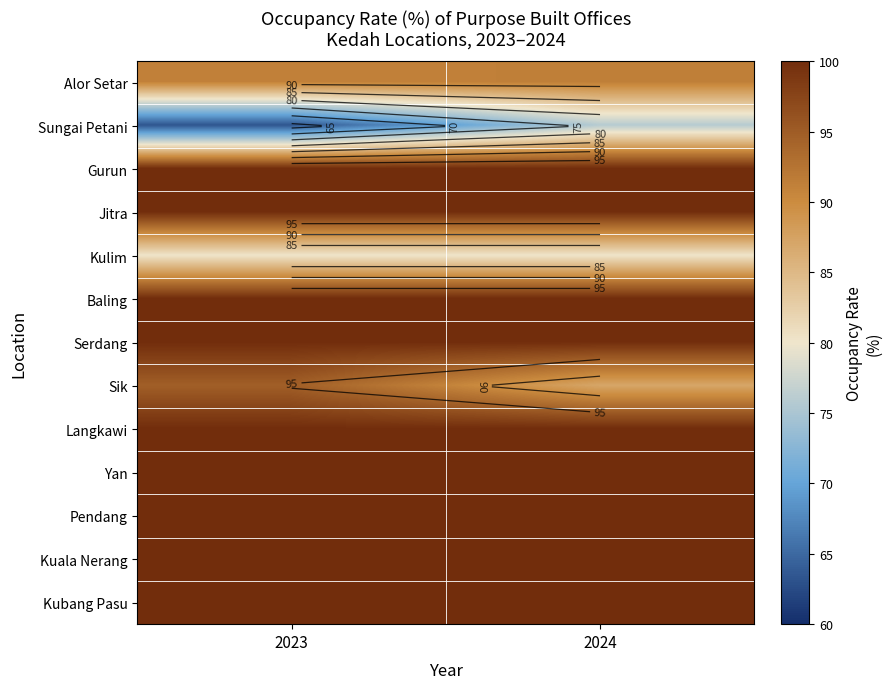

What is the sum of the Kuala Nerang values at 2023 and 2024?

200.0